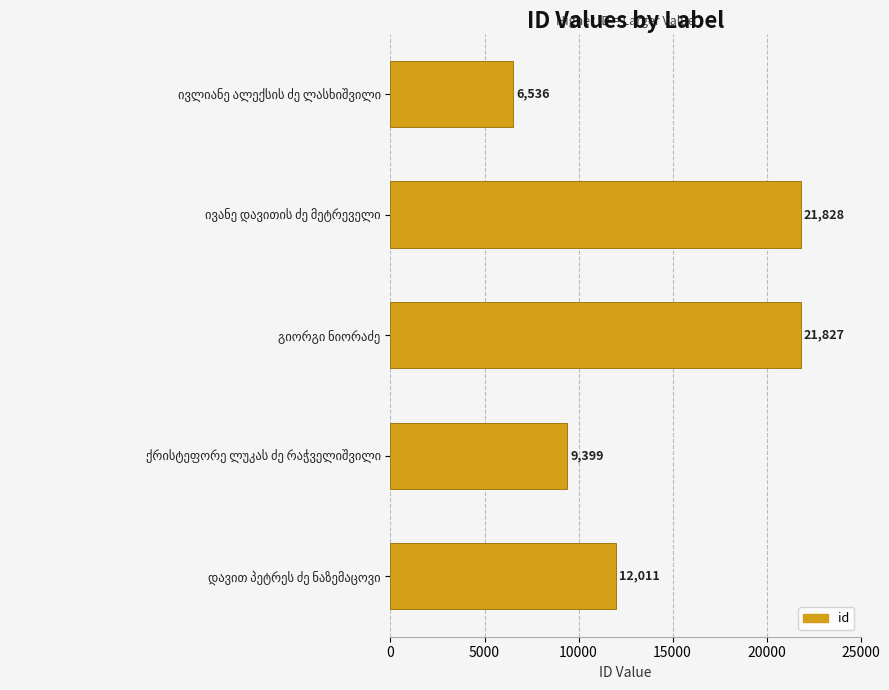

Are the bars grouped side by side (vs. stacked)?

No